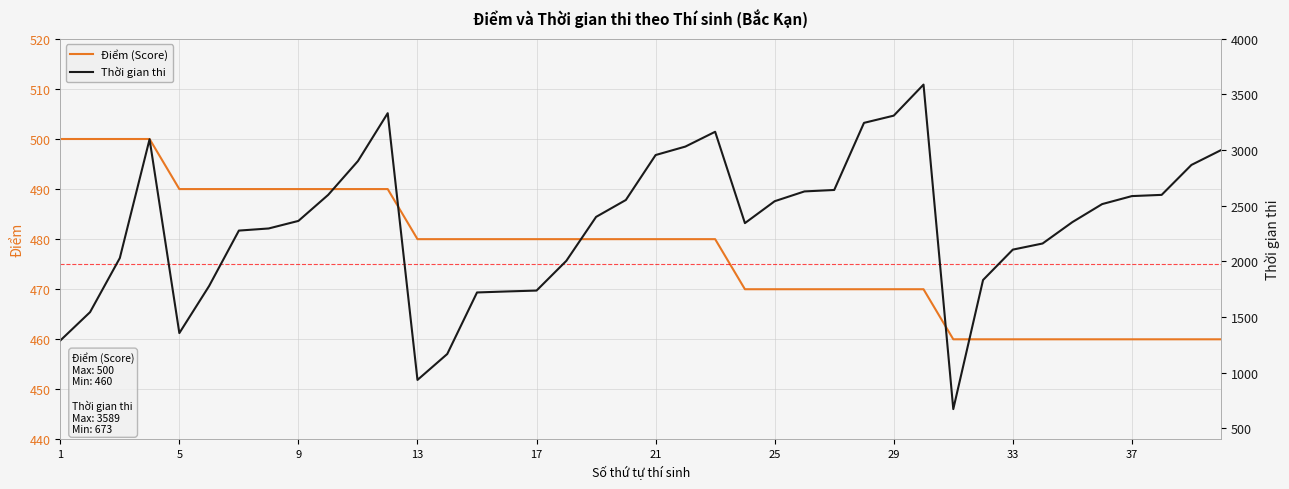

Reading left to right, extract all data points from this chart.

Điểm (Score): 500	500	500	500	490	490	490	490	490	490	490	490	480	480	480	480	480	480	480	480	480	480	480	470	470	470	470	470	470	470	460	460	460	460	460	460	460	460	460	460
Thời gian thi: 1289	1544	2030	3098	1356	1779	2277	2296	2364	2598	2902	3332	935	1168	1721	1730	1738	2005	2400	2552	2956	3032	3165	2344	2541	2629	2642	3245	3310	3589	673	1833	2106	2161	2353	2515	2587	2598	2867	3001